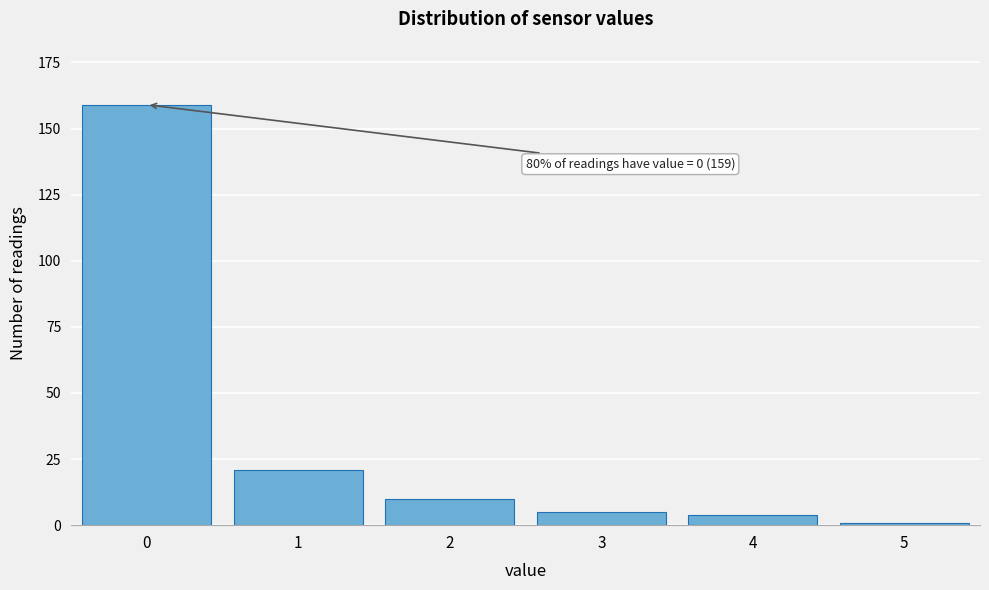

Reading left to right, what are all the values shown in this chart?

159	21	10	5	4	1